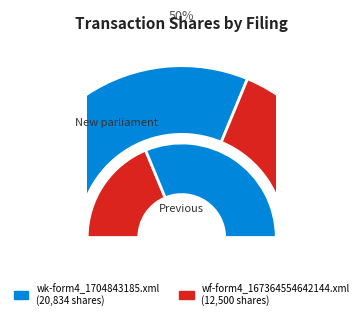

What is the total percentage of wk-form4_1704843185.xml and wf-form4_167364554642144.xml?

100.0%